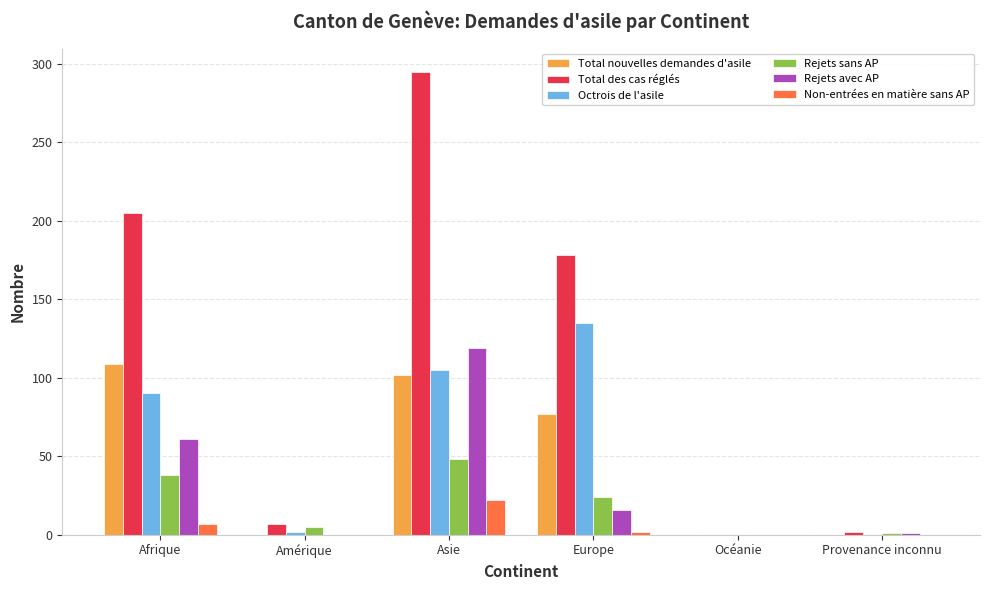

Are the bars horizontal?

No